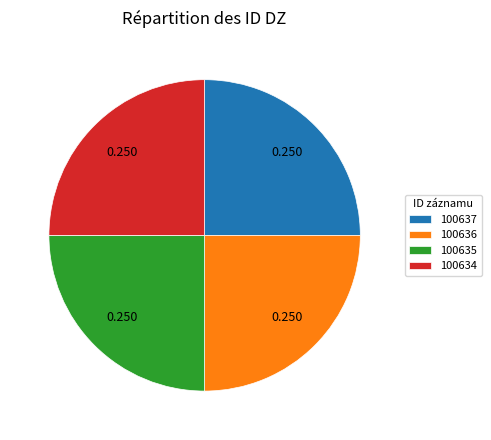

Is there a majority slice in this chart?

No